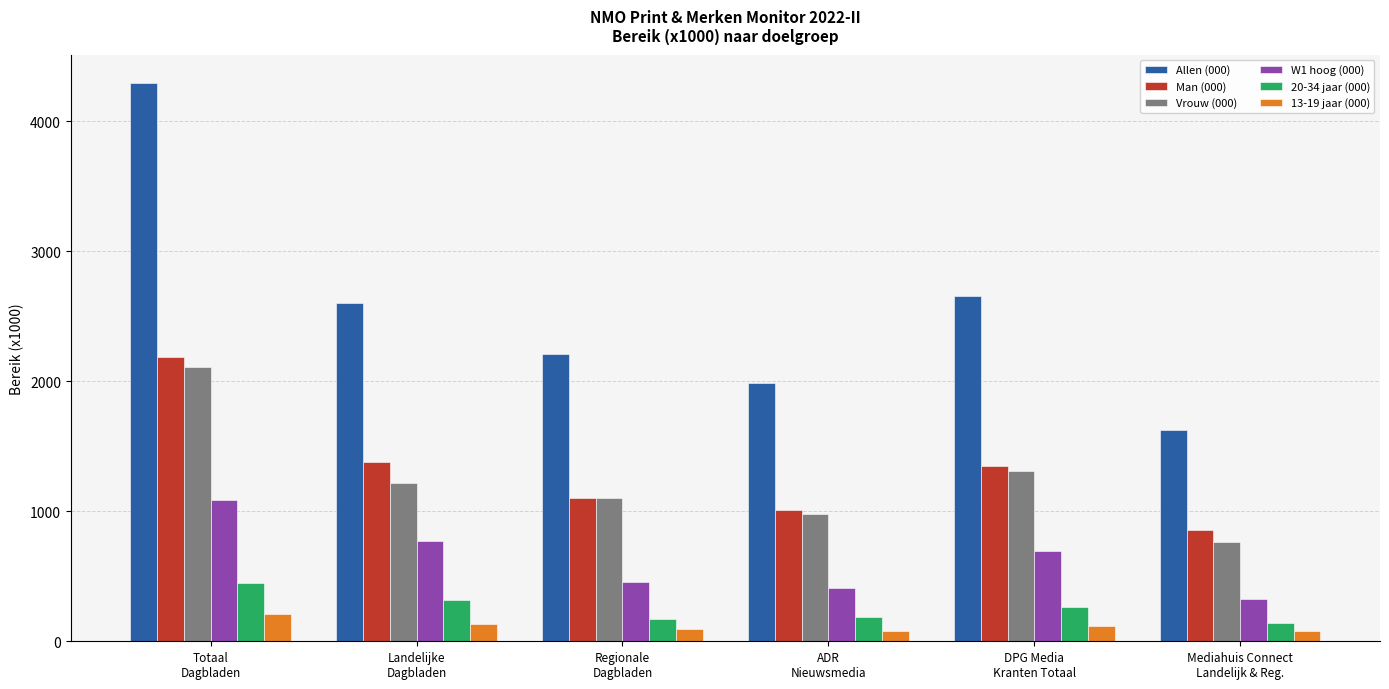

Rank the series by their maximum value, from highest to lowest.

Allen (000), Man (000), Vrouw (000), W1 hoog (000), 20-34 jaar (000), 13-19 jaar (000)